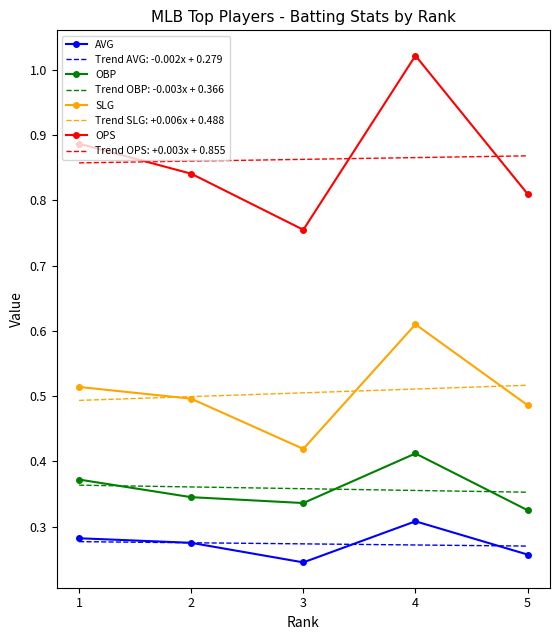

Between 3 and 4, which series saw the biggest shift?

OPS